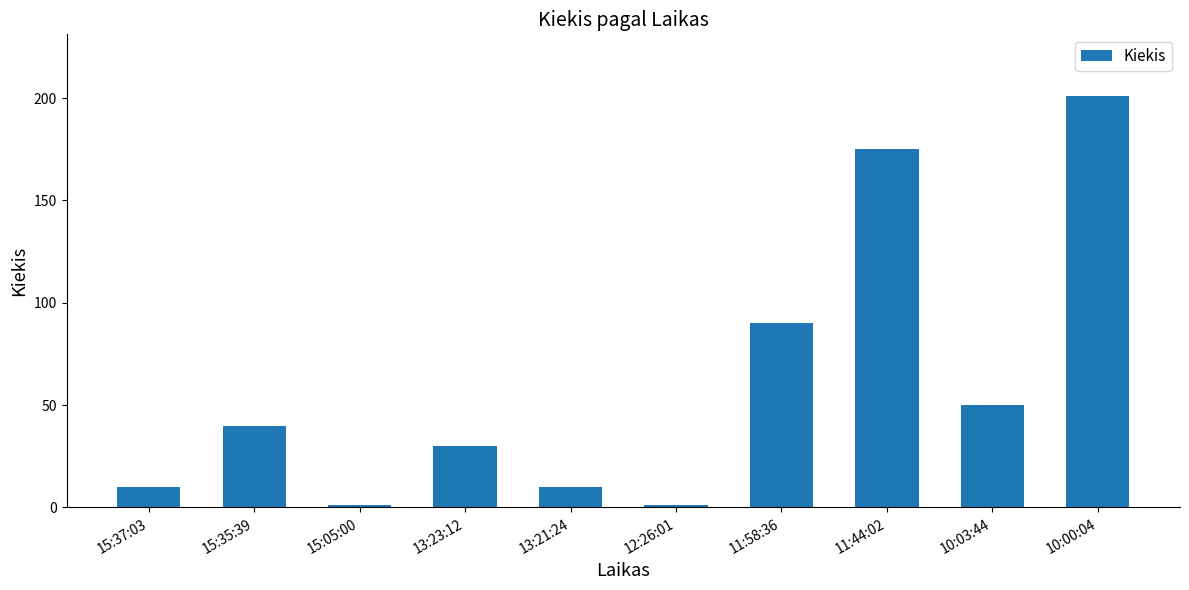

Count the number of categories in the chart.

10